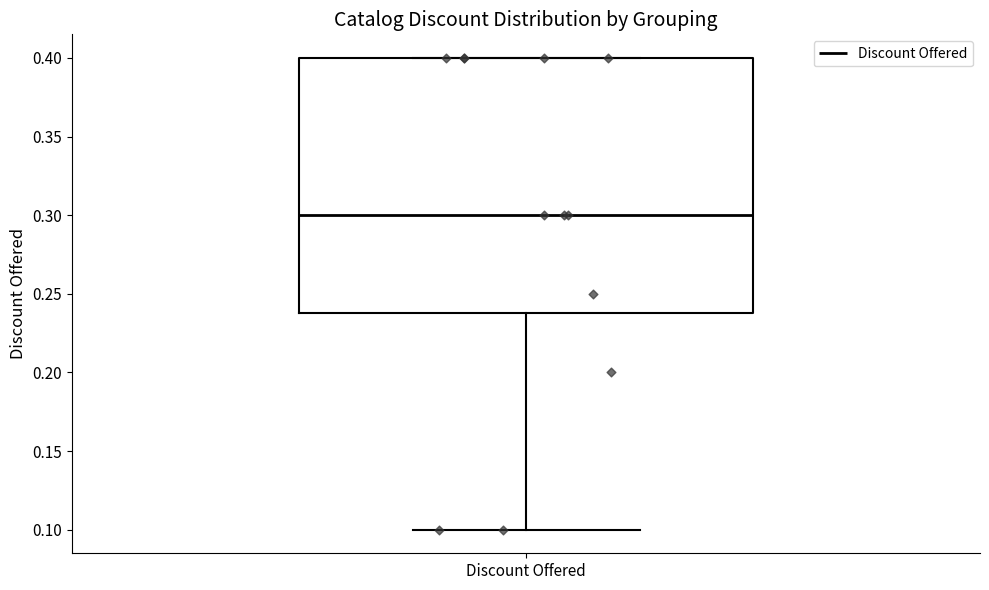

Transcribe this box plot: give where the median line is, the range the box spans, and where the two whiskers end, as read against the y-axis. The values are not printed on the chart, so give them approximately, as read against the axis.

median 0.30, box 0.24 to 0.40, whiskers 0.10 to 0.40